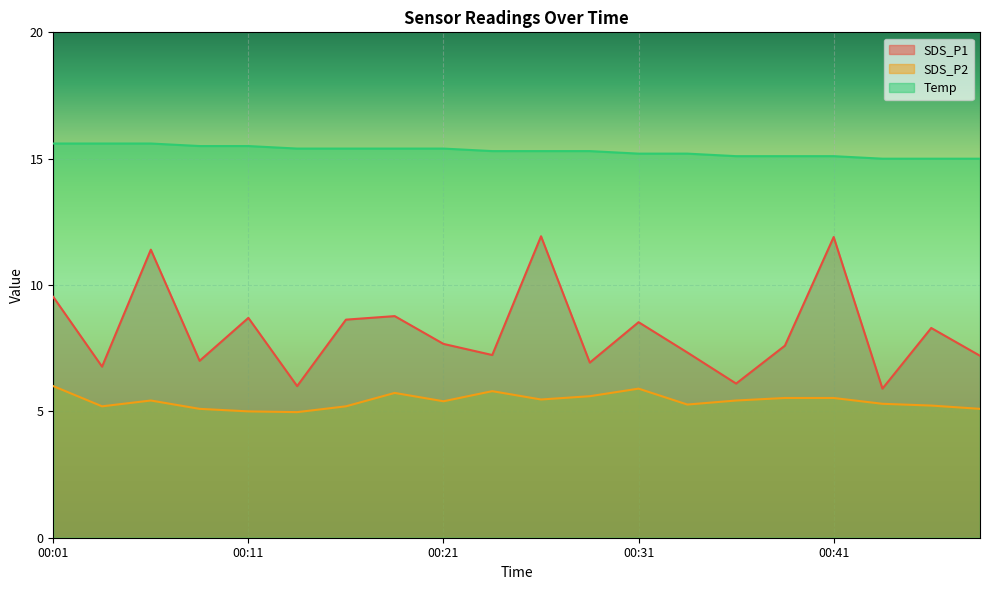

Which series has the largest total across all categories?

Temp